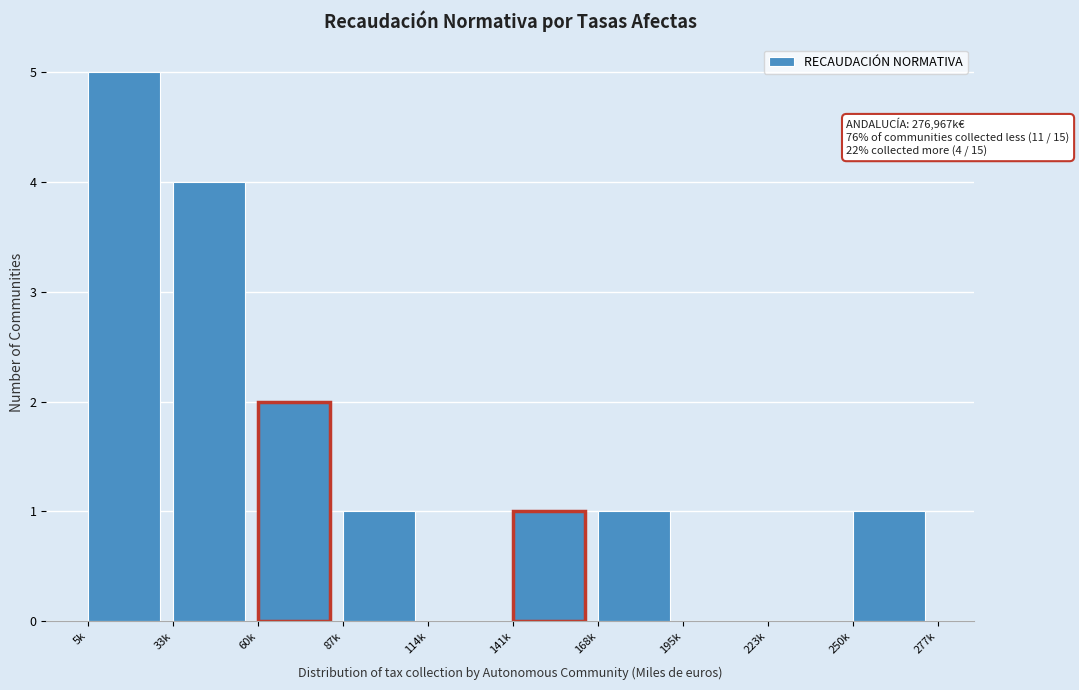

Reading right to left, list all the values displayed in this chart.

250k=1	223k=0	195k=0	168k=1	141k=1	114k=0	87k=1	60k=2	33k=4	5k=5